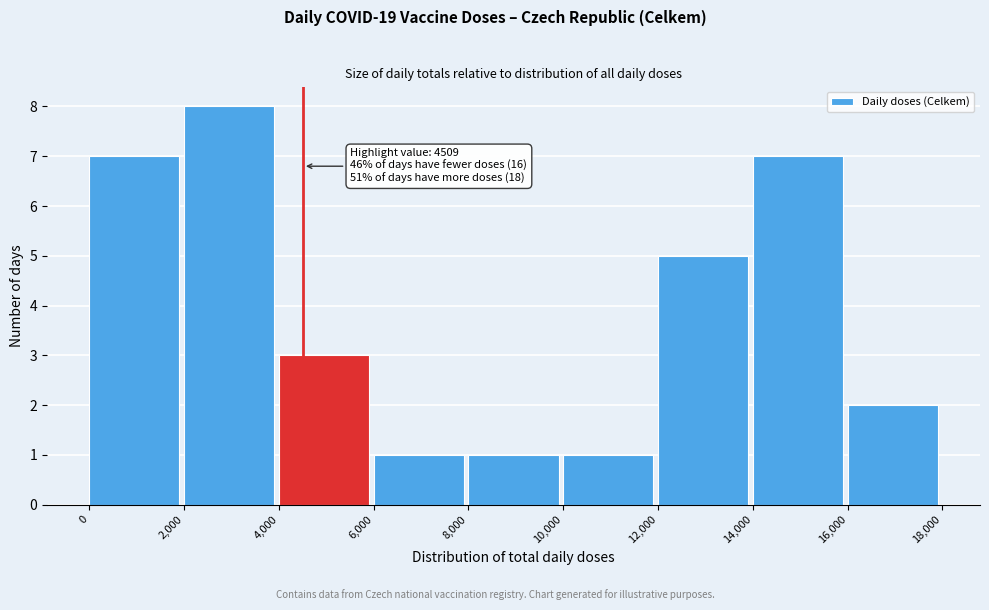

Over which range of the x-axis is the bar tallest?

2,000 to 4,000